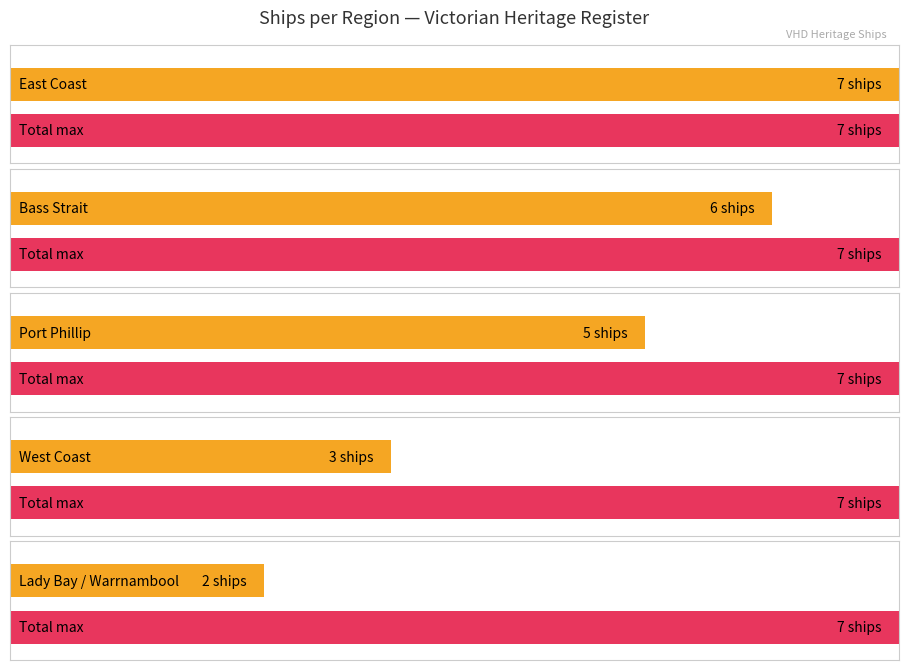

How many categories are shown in the chart?

5